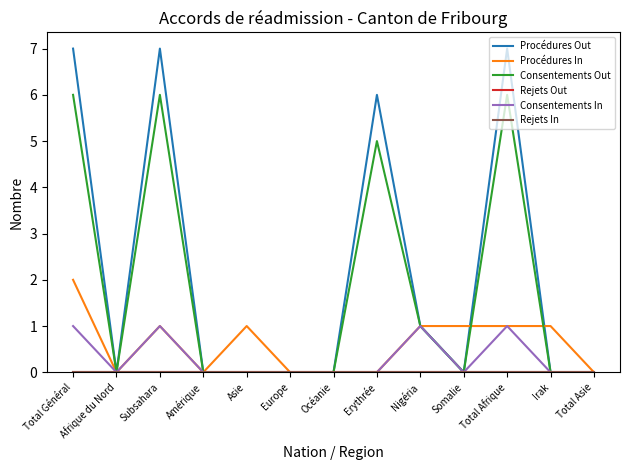

Does the chart display data point markers on the line(s)?

No